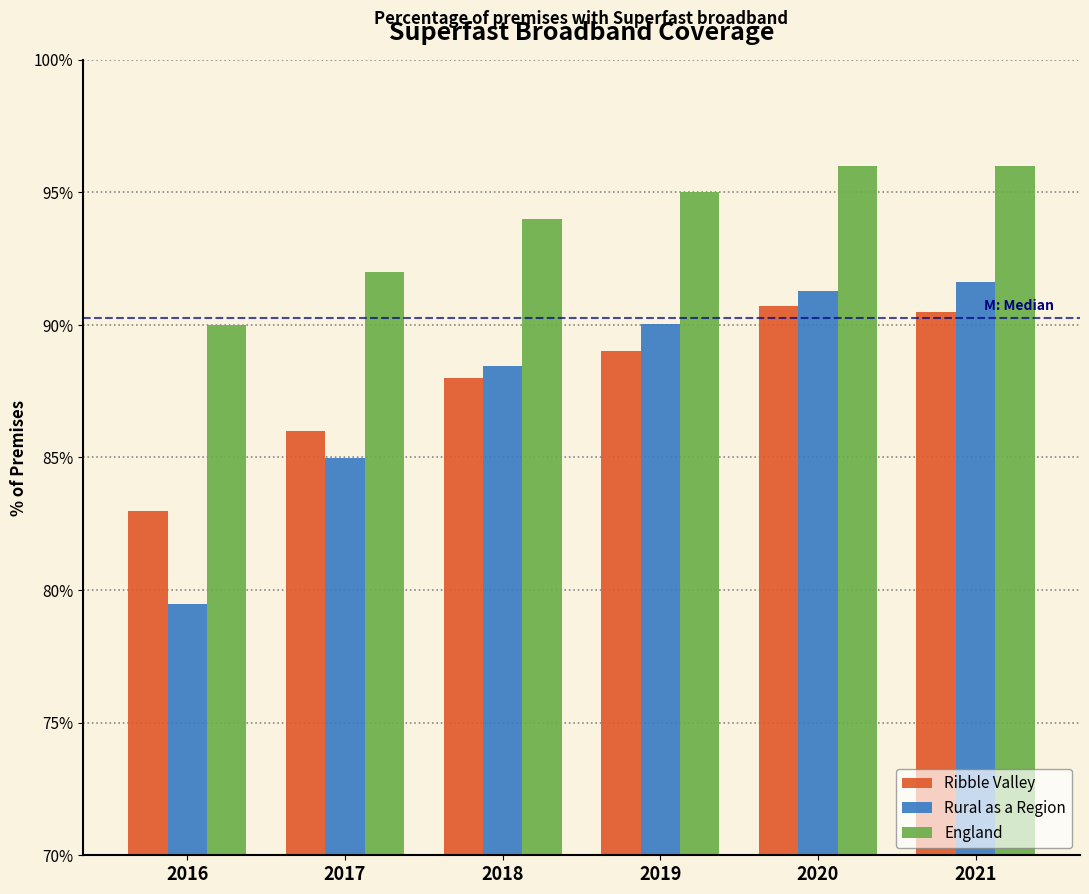

What is the minimum value for England?

90.0